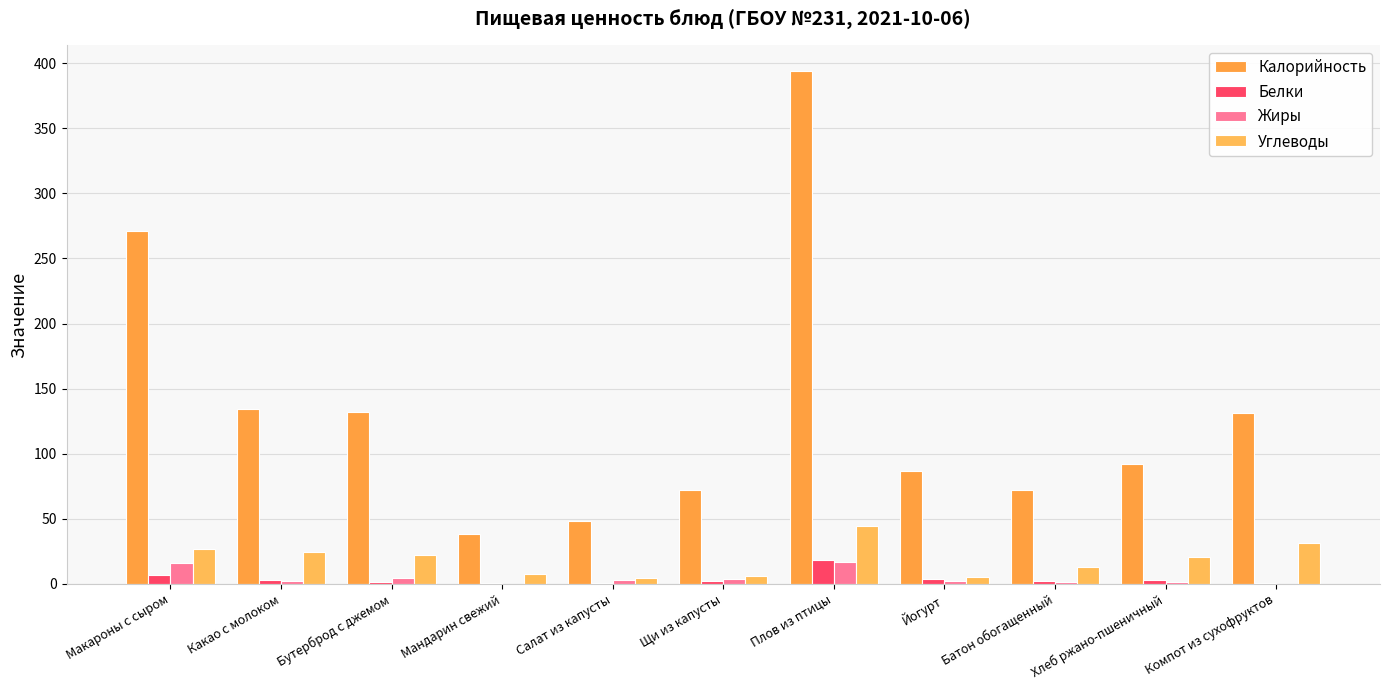

What position from the right is Хлеб ржано-пшеничный?

2